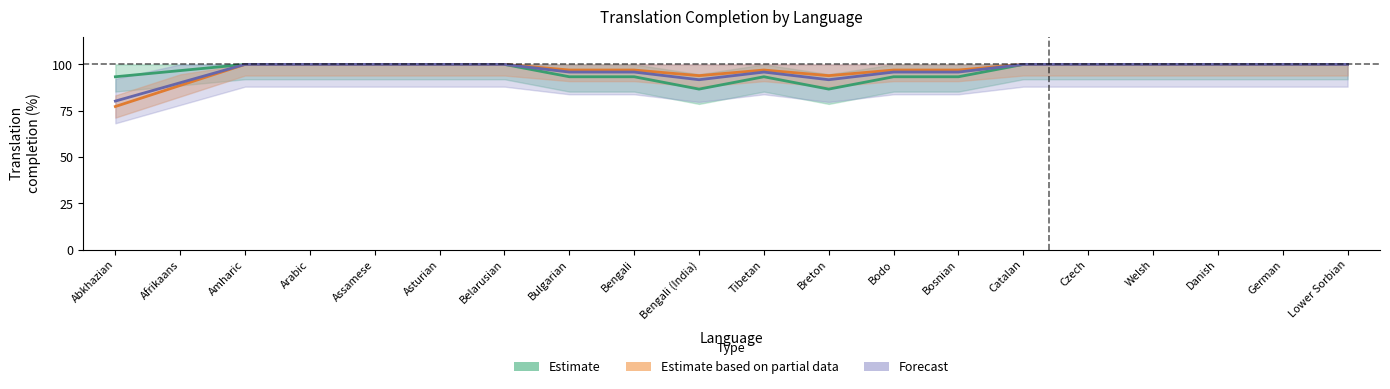

Reading left to right, list all the values displayed in this chart.

Estimate: 93.3	96.7	100.0	100.0	100.0	100.0	100.0	93.3	93.3	86.7	93.3	86.7	93.3	93.3	100.0	100.0	100.0	100.0	100.0	100.0
Estimate based on partial data: 77.3	88.6	100.0	100.0	100.0	100.0	100.0	97.0	97.0	93.9	97.0	93.9	97.0	97.0	100.0	100.0	100.0	100.0	100.0	100.0
Forecast: 80.2	90.1	100.0	100.0	100.0	100.0	100.0	95.9	95.9	91.7	95.9	91.7	95.9	95.9	100.0	100.0	100.0	100.0	100.0	100.0